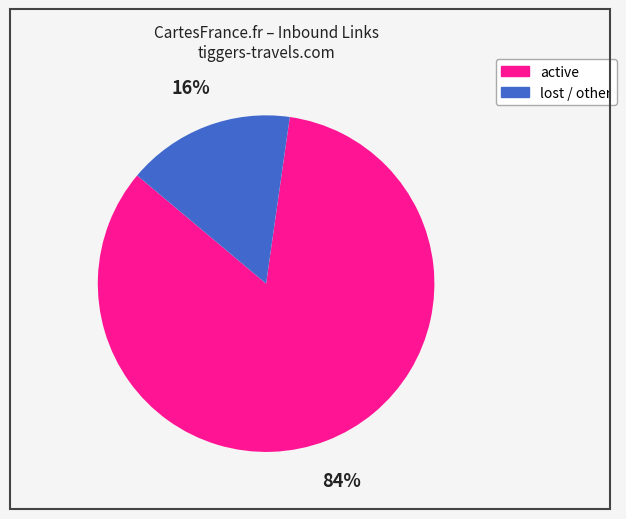

To the nearest percent, what is the average slice percentage?

50%